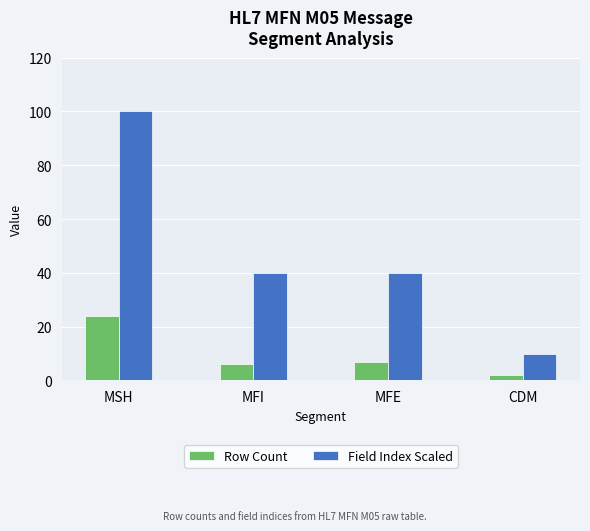

Reading left to right, transcribe all the data shown in this chart.

Row Count: MSH=24	MFI=6	MFE=7	CDM=2
Field Index Scaled: MSH=100	MFI=40	MFE=40	CDM=10